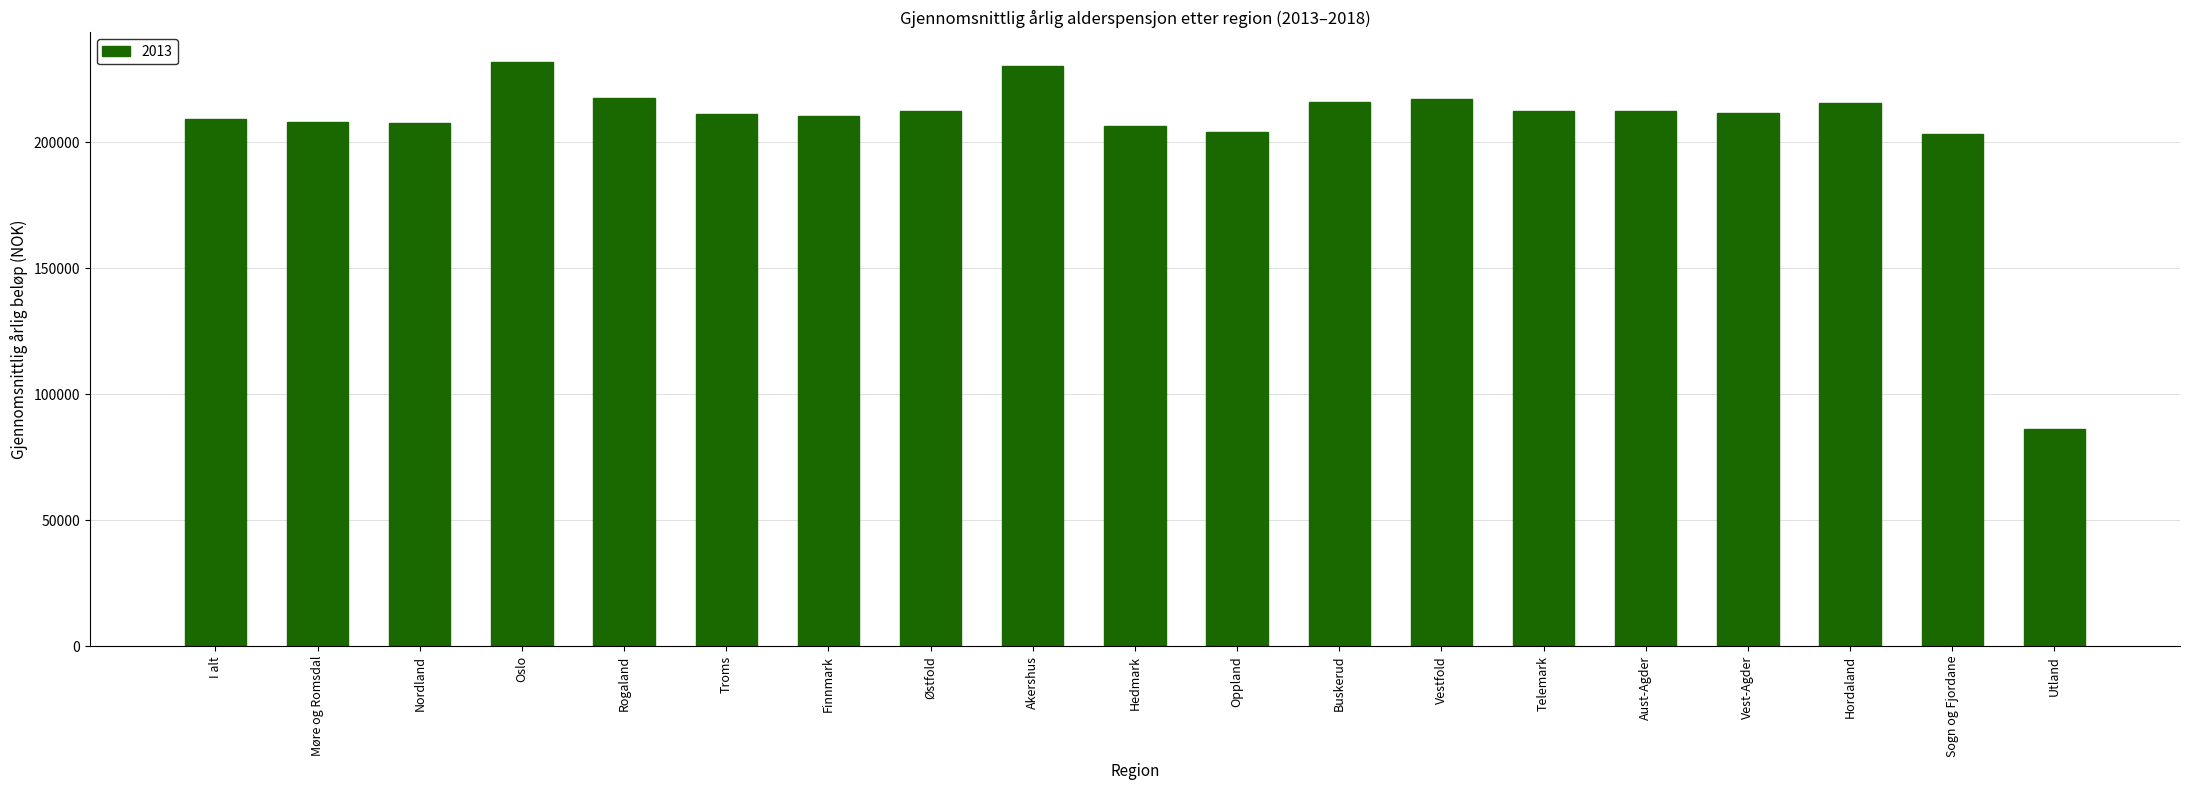

What is the label of the 4th bar from the right?

Vest-Agder